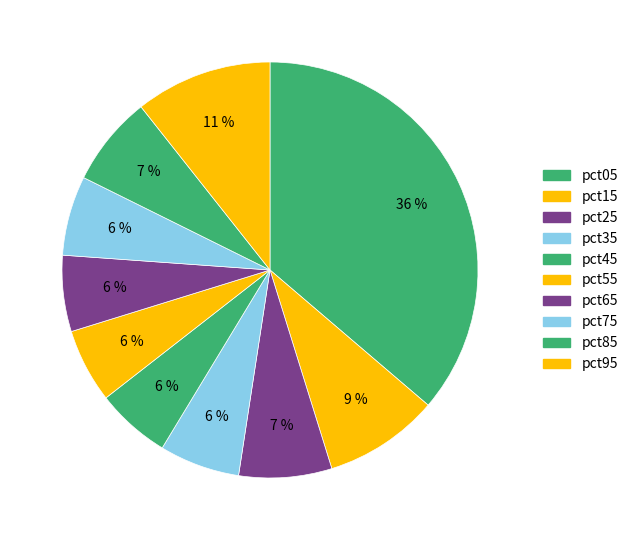

To the nearest percent, what percentage of the pie is pct25?

7%